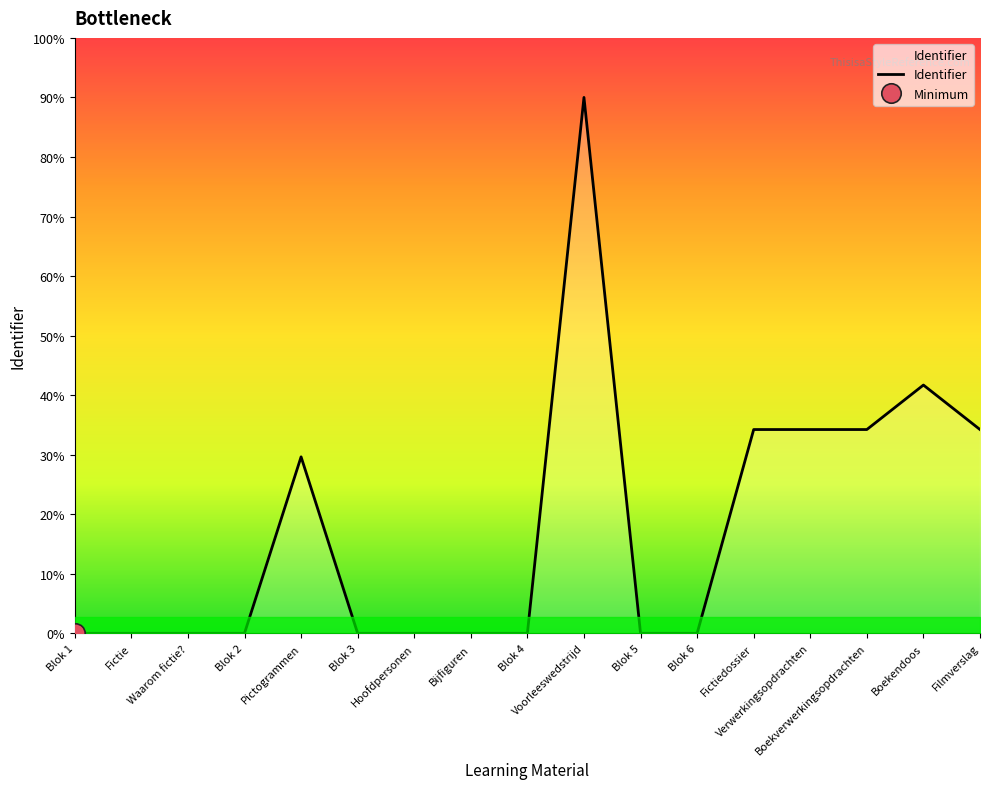

How many points are lower than both their immediate neighbors (excluding endpoints)?

4